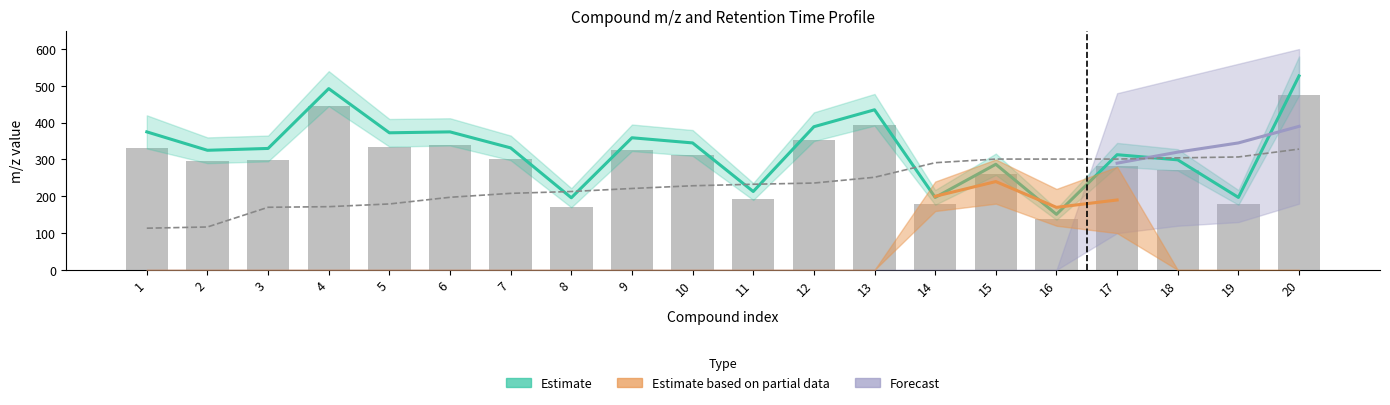

Does the chart contain stacked bars?

No